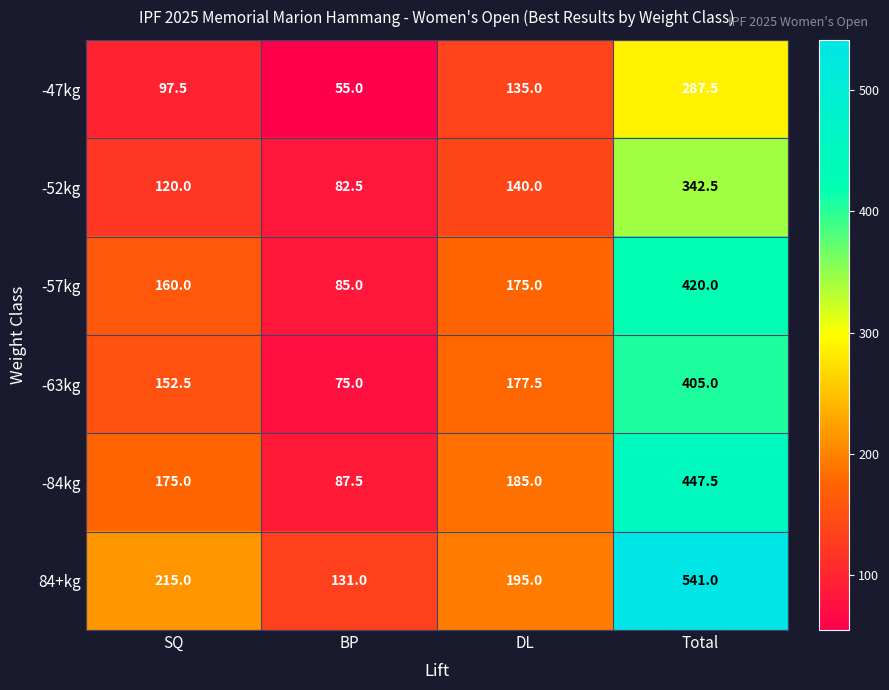

Count the number of categories in the chart.

4